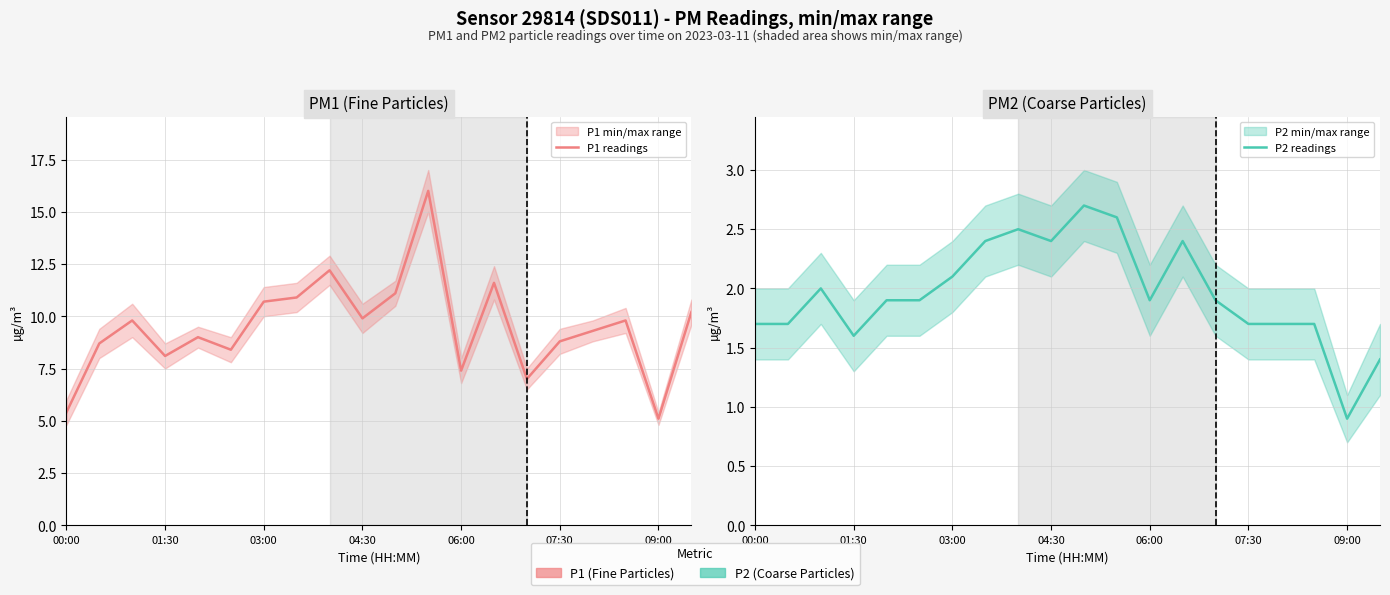

What position from the right is 7?

13